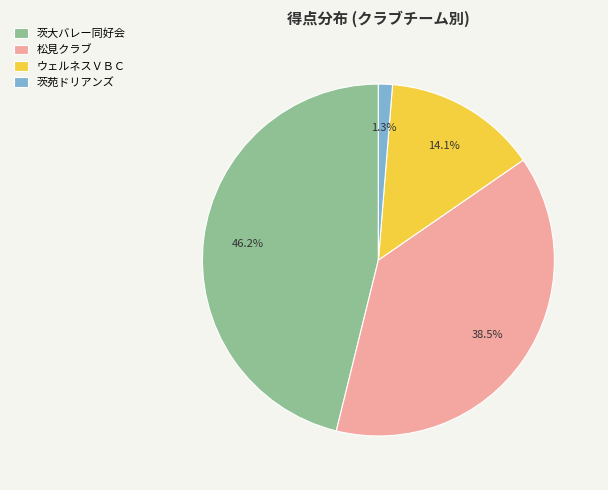

Is it true that 松見クラブ is 48% of the pie?

False